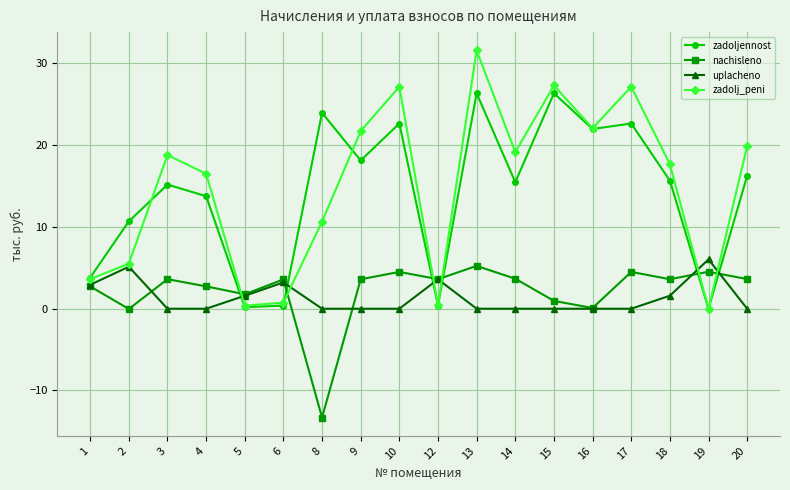

The value of uplacheno at 13 is -2.1. True or false?

False